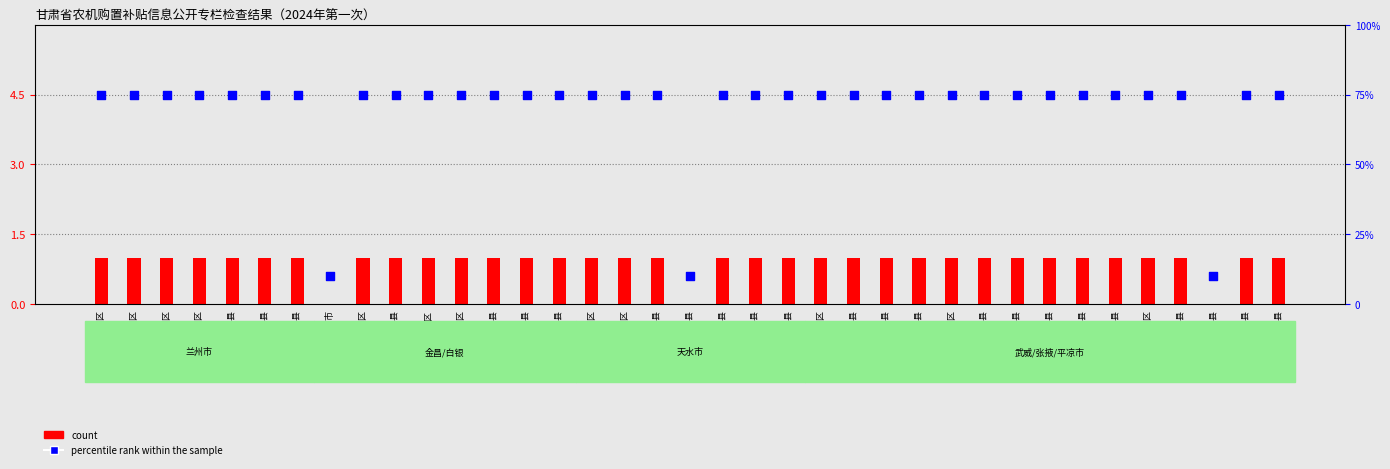

Which series has the widest spread of Y values?

percentile rank within the sample